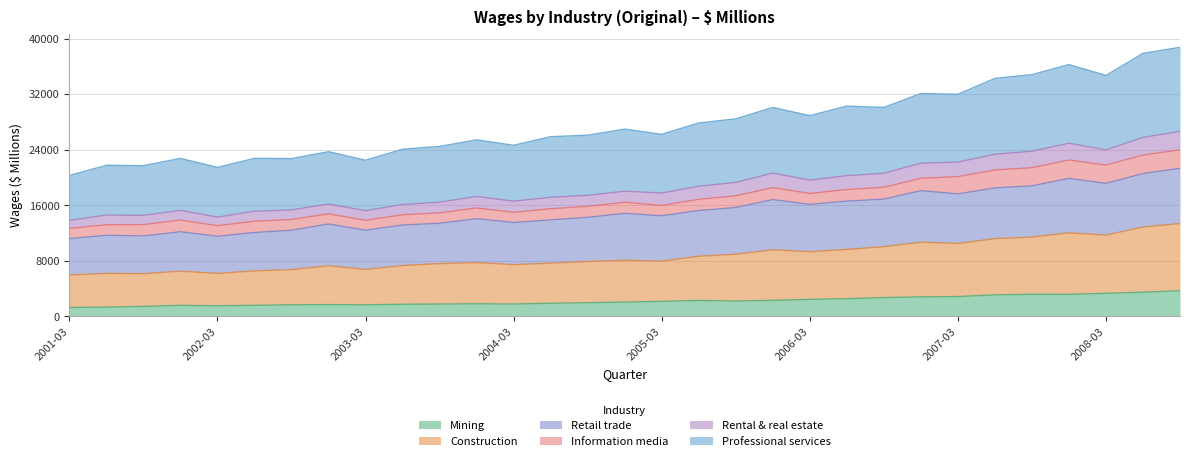

List the labels in order of Mining value, smallest first.

2001-03, 2001-06, 2001-09, 2002-03, 2001-12, 2002-06, 2003-03, 2002-09, 2002-12, 2003-06, 2004-03, 2003-09, 2003-12, 2004-06, 2004-09, 2004-12, 2005-03, 2005-09, 2005-06, 2005-12, 2006-03, 2006-06, 2006-09, 2006-12, 2007-03, 2007-06, 2007-12, 2007-09, 2008-03, 2008-06, 2008-09